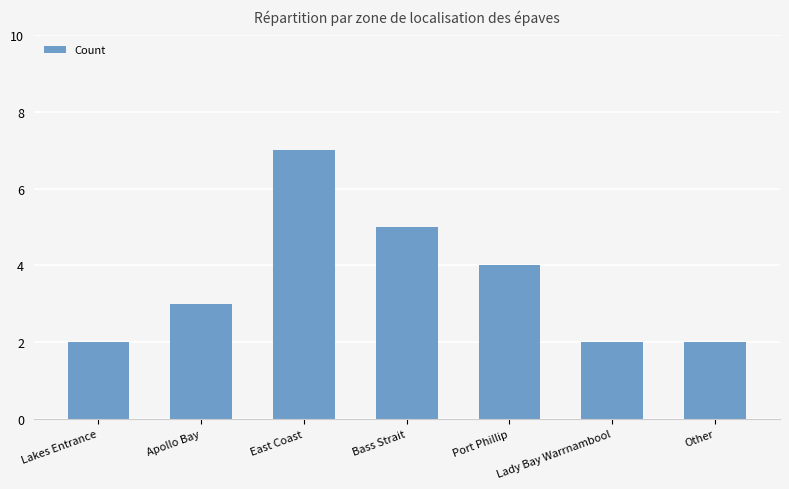

Reading right to left, what are all the values shown in this chart?

2	2	4	5	7	3	2